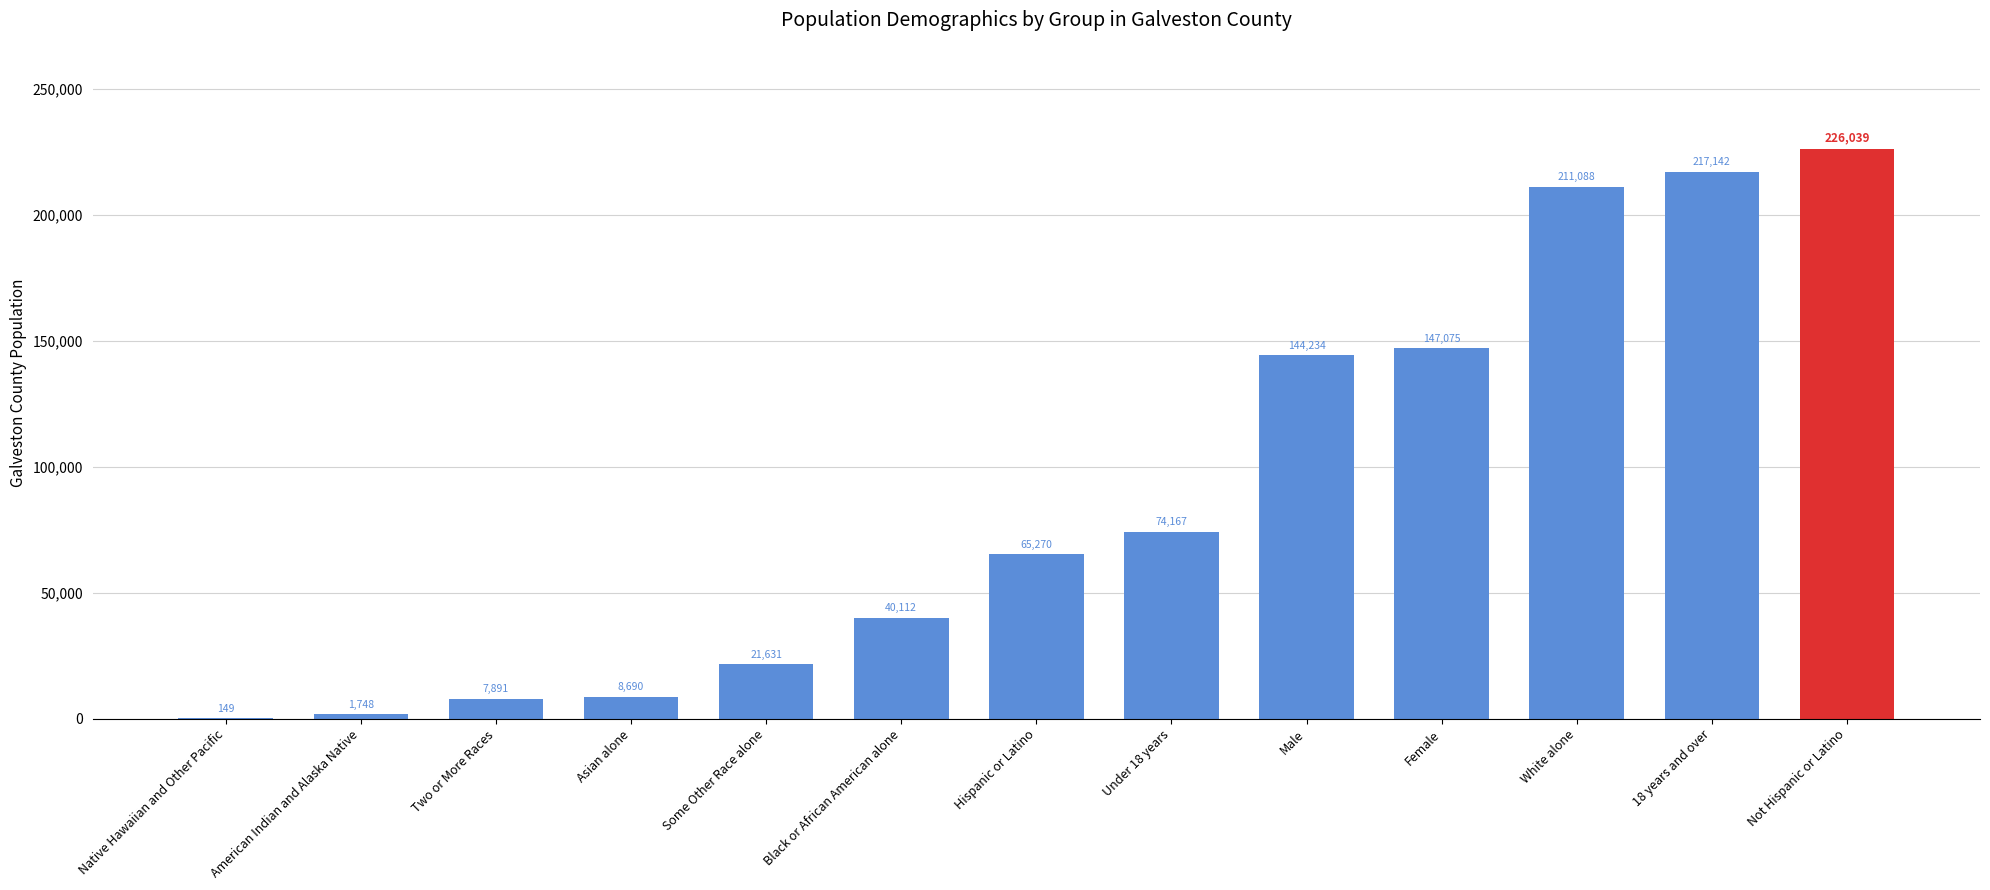

True or false: the data shows 147075 at Female.

True